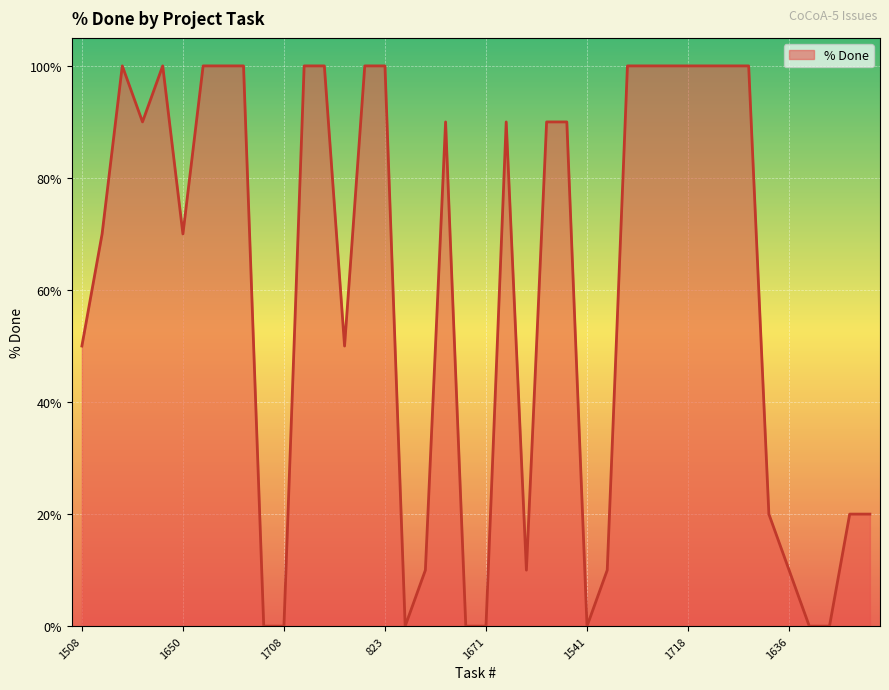

What is the greatest value displayed?

100